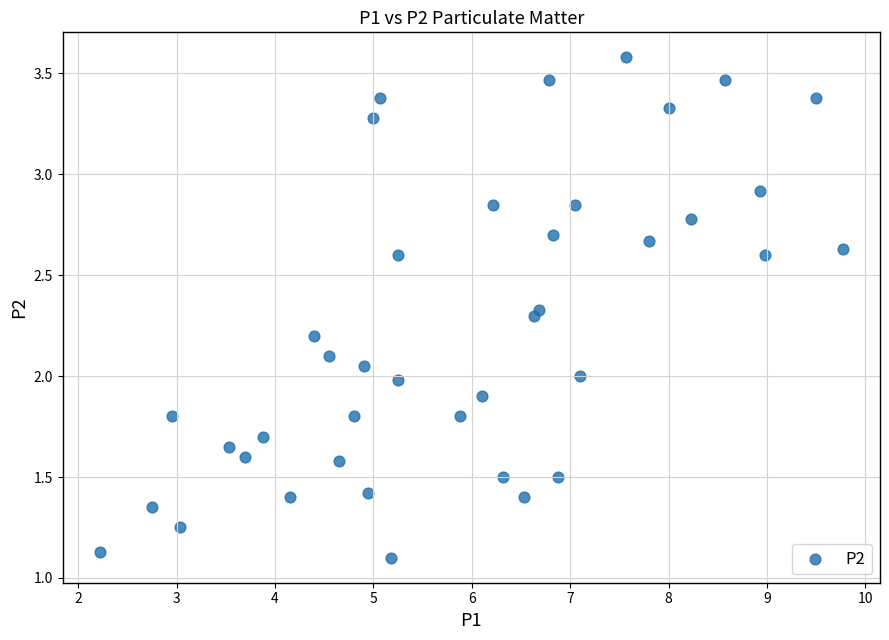

What is the range of X values (max minus min)?

7.5